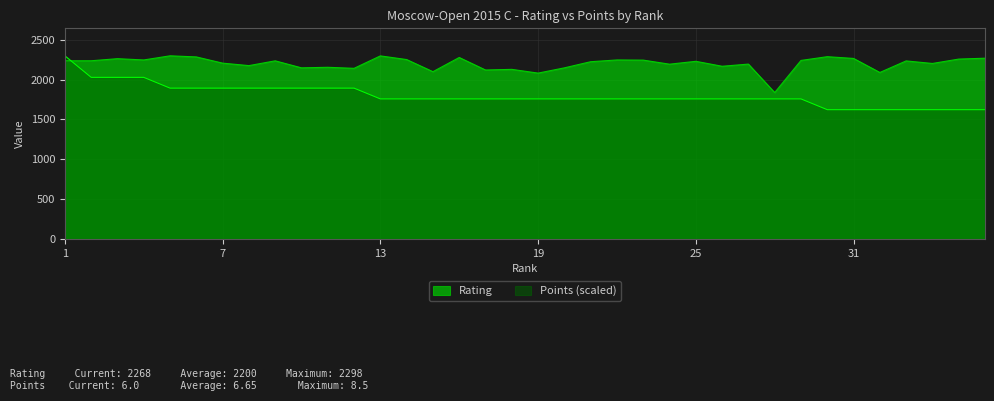

What is the minimum value shown in the chart?

1622.1